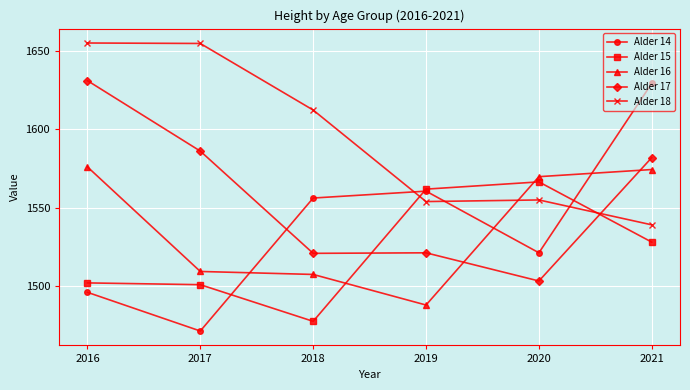

What is the value of the Alder 17 point at the 2nd from the left?

1586.1